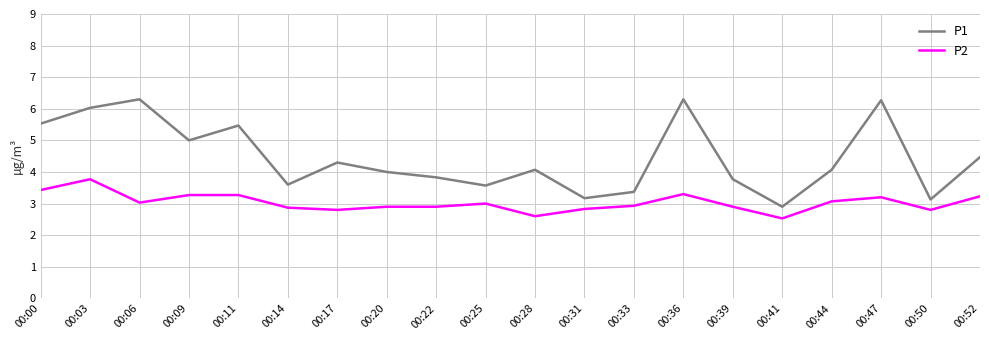

How many categories are shown in the chart?

20